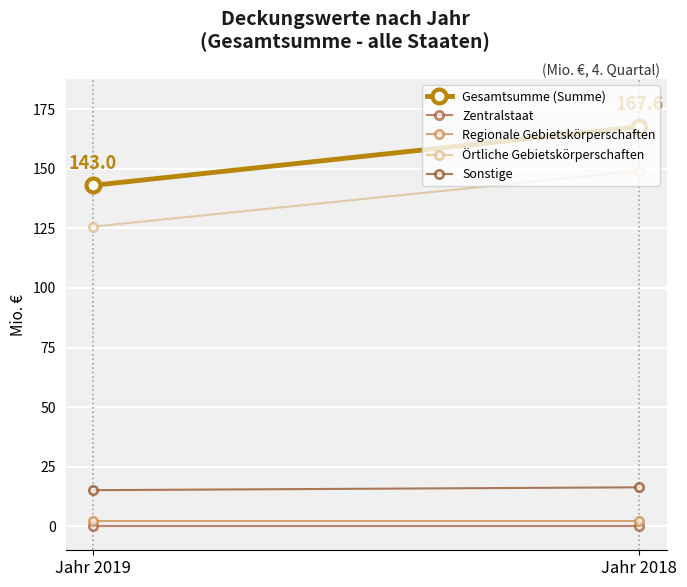

List the labels in order of Regionale Gebietskörperschaften value, largest first.

Jahr 2019, Jahr 2018